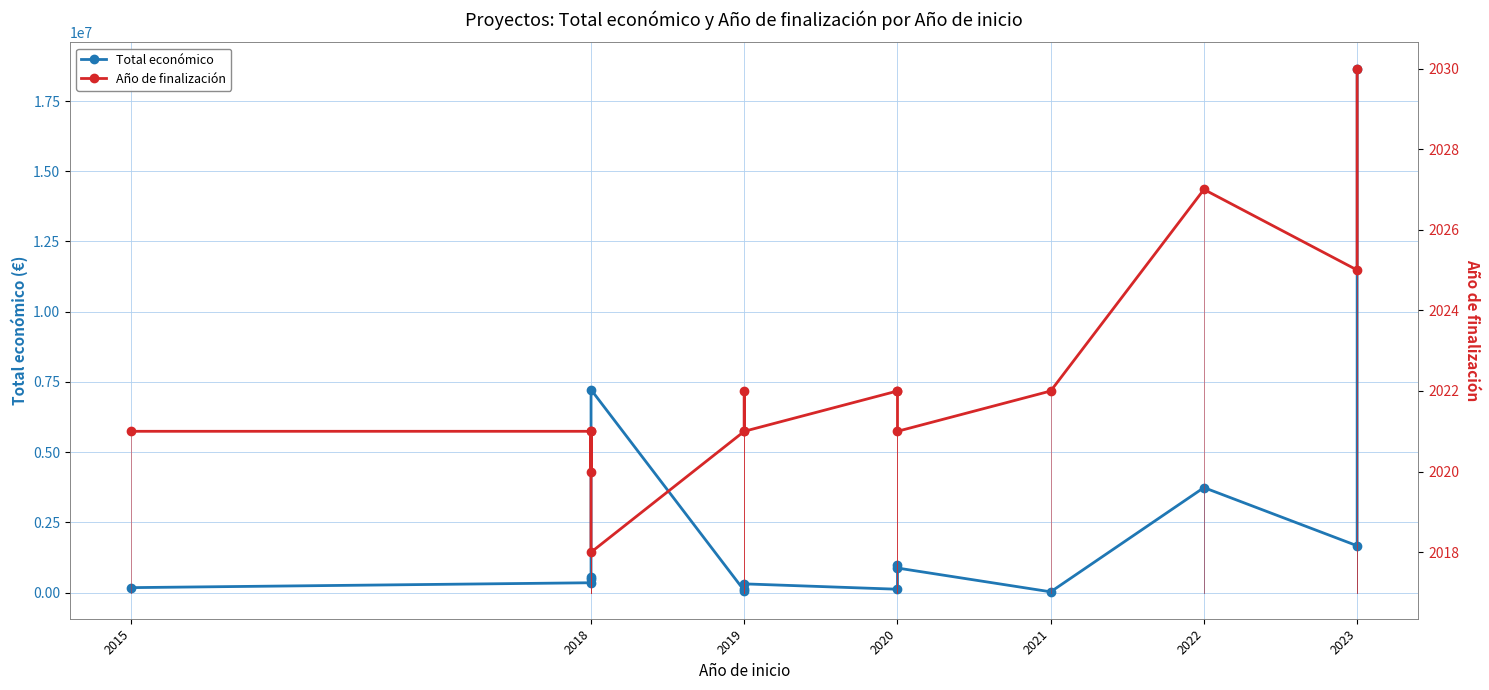

True or false: Total económico and Año de finalización intersect in this chart.

False